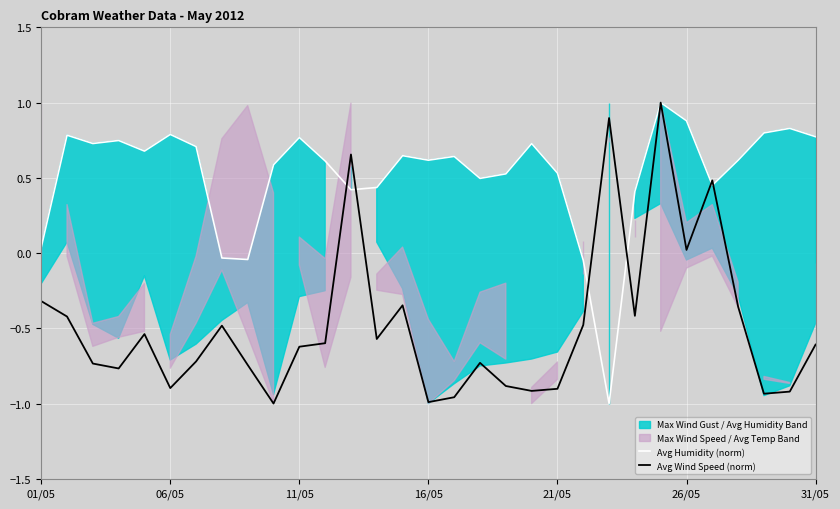

True or false: Avg Humidity (norm) and Avg Wind Speed (norm) intersect in this chart.

True